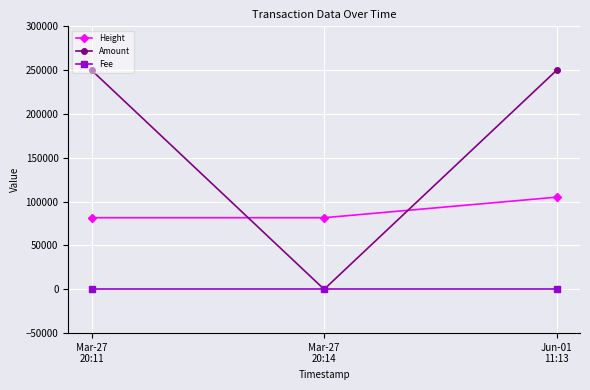

Which series has the widest spread of values?

Amount